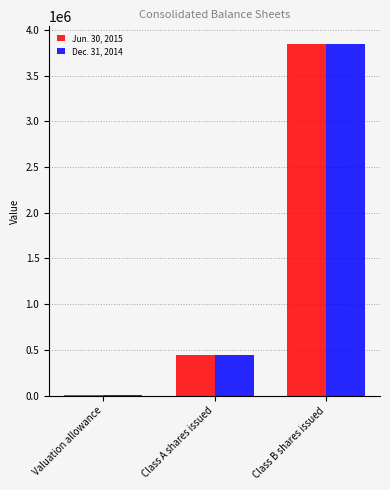

At which category is the sum across all series the highest?

Class B shares issued